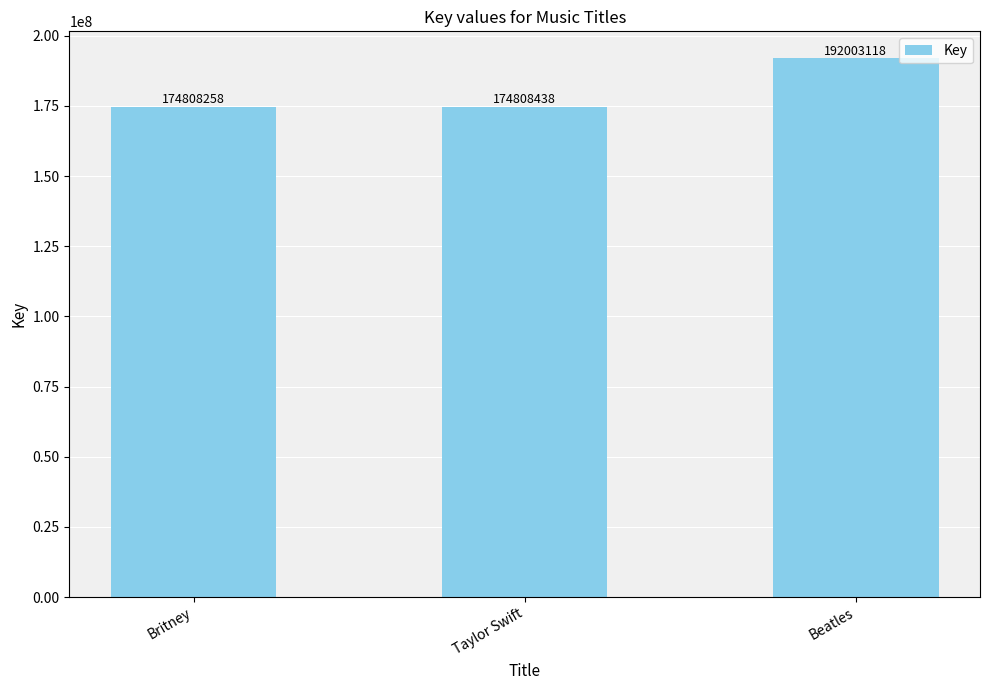

What is the label of the 1st bar from the left?

Britney